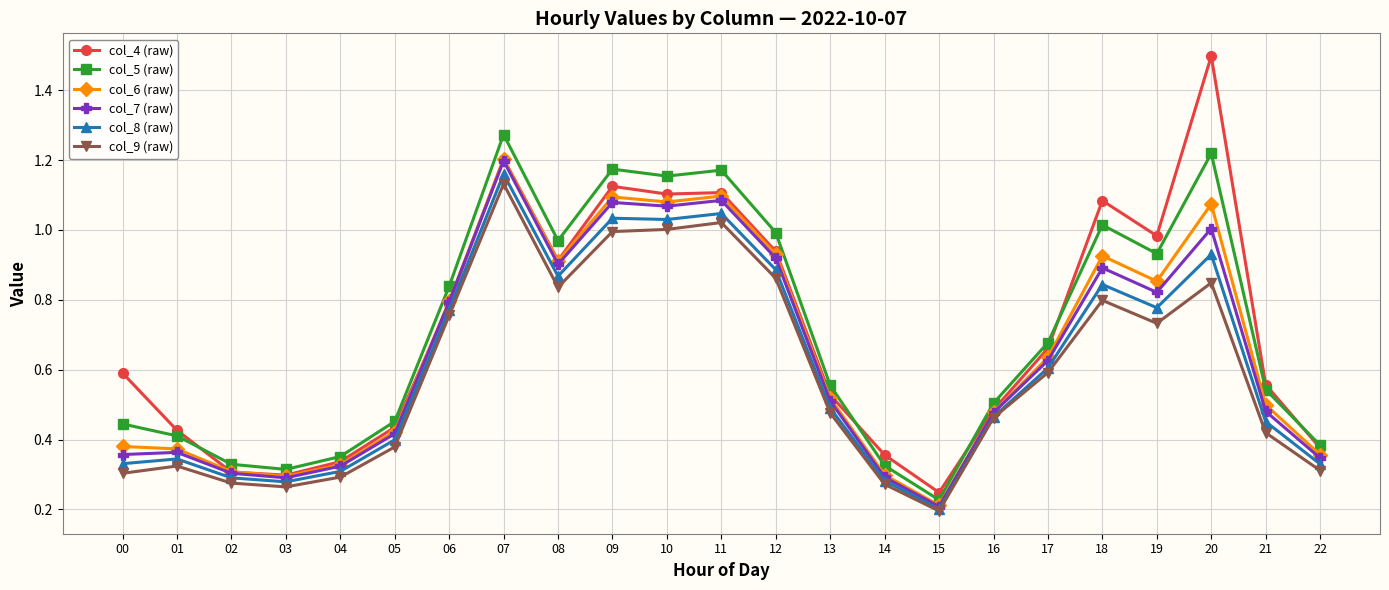

Which label corresponds to the largest value in the chart?

20